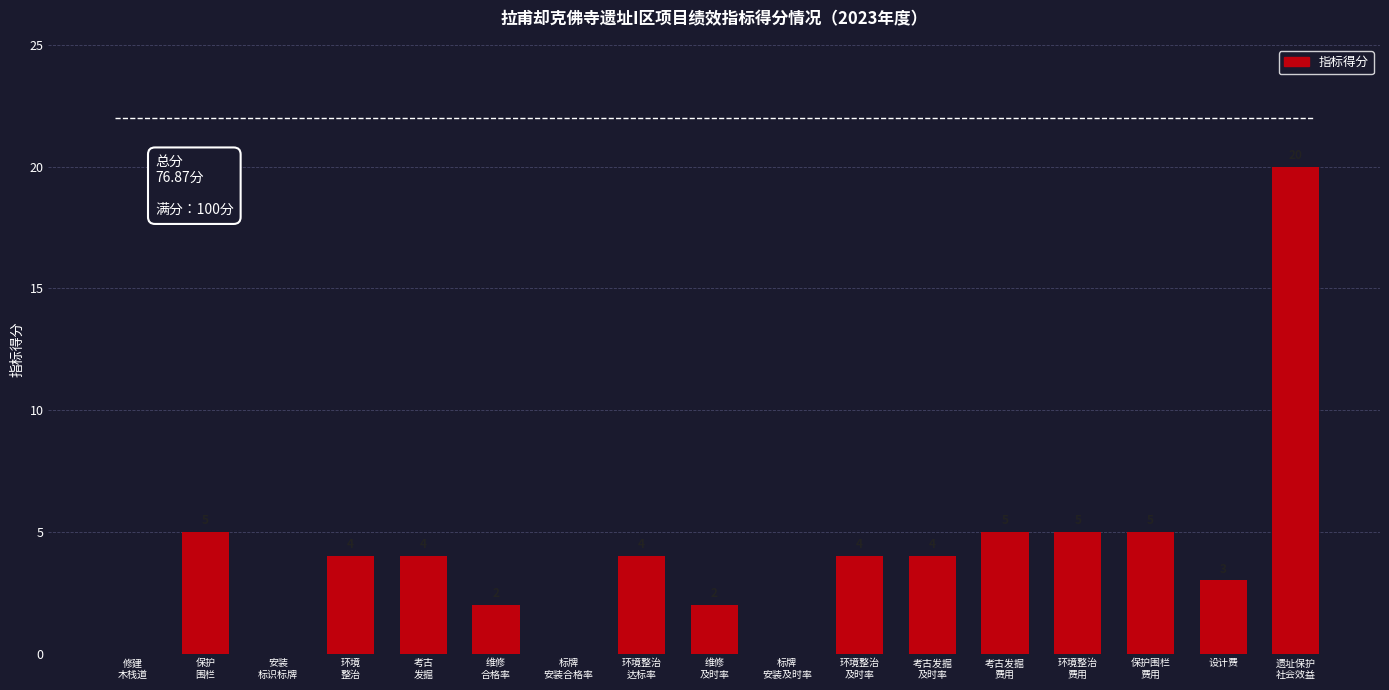

Reading left to right, list all the values displayed in this chart.

0	5	0	4	4	2	0	4	2	0	4	4	5	5	5	3	20